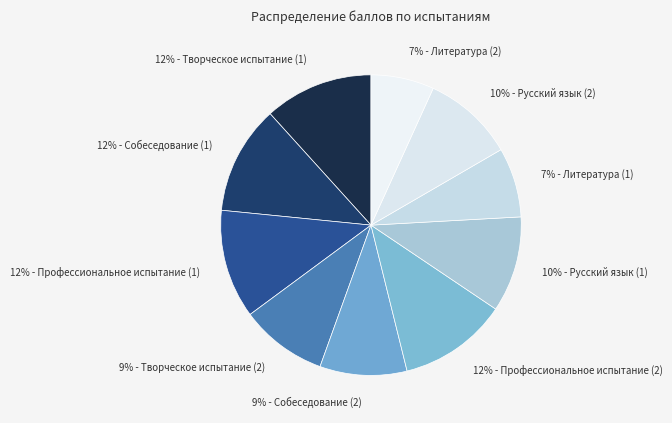

How many segments does this pie chart have?

10